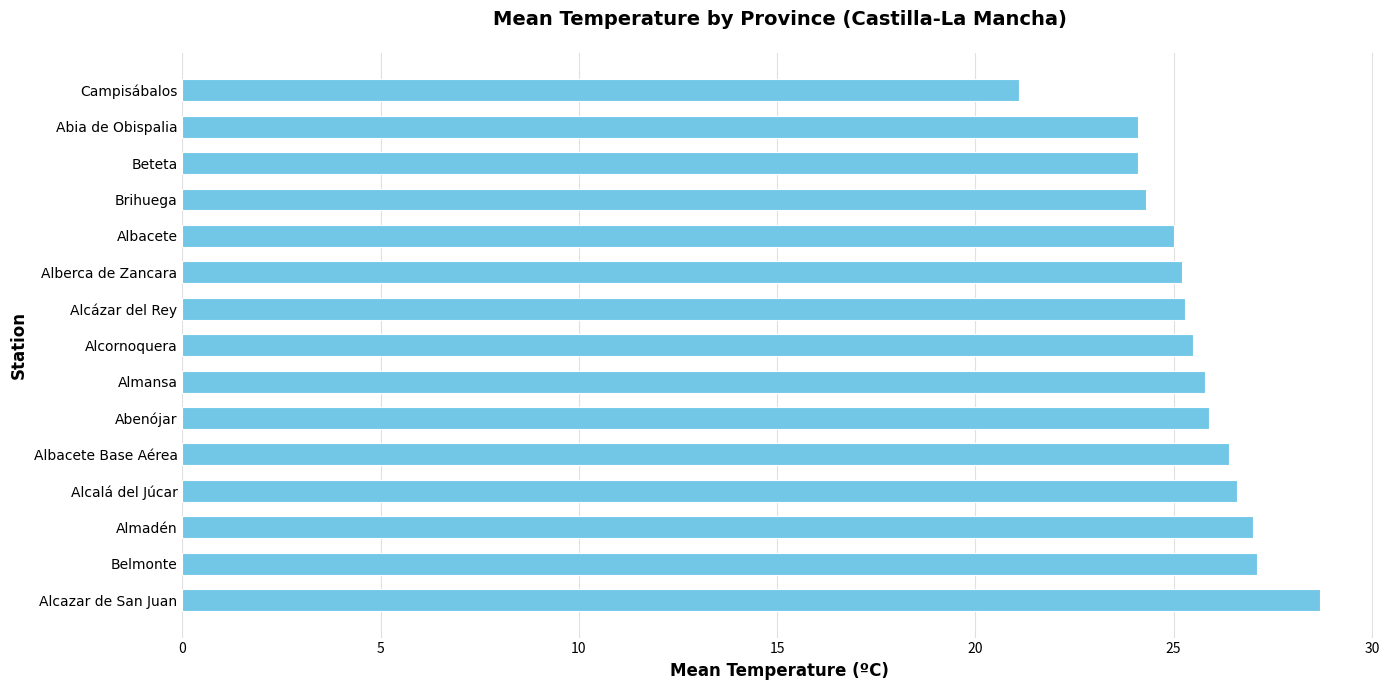

What is the change in value from Abenójar to Brihuega?

-1.6